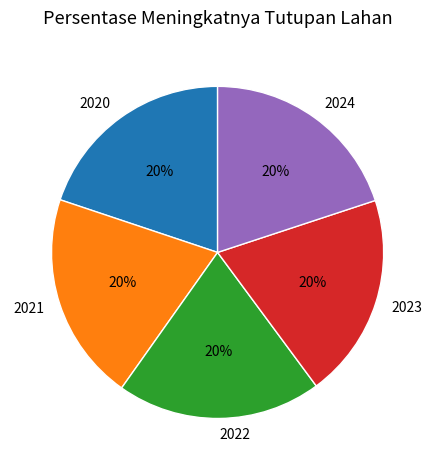

To the nearest percent, what percentage of the pie is 2021?

20%